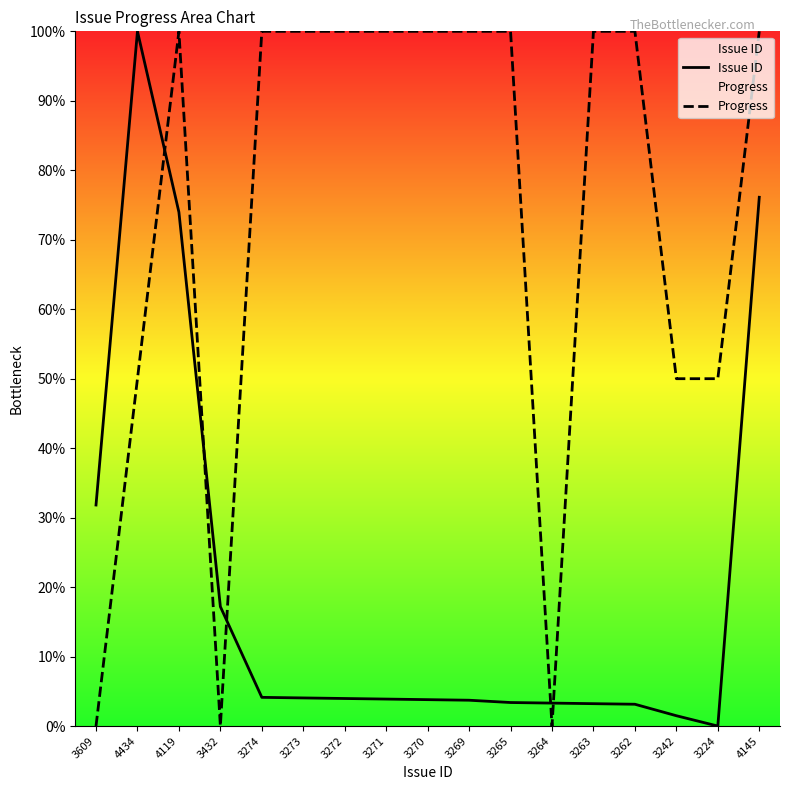

What is the value of the Issue ID point at the 1st from the left?

31.8